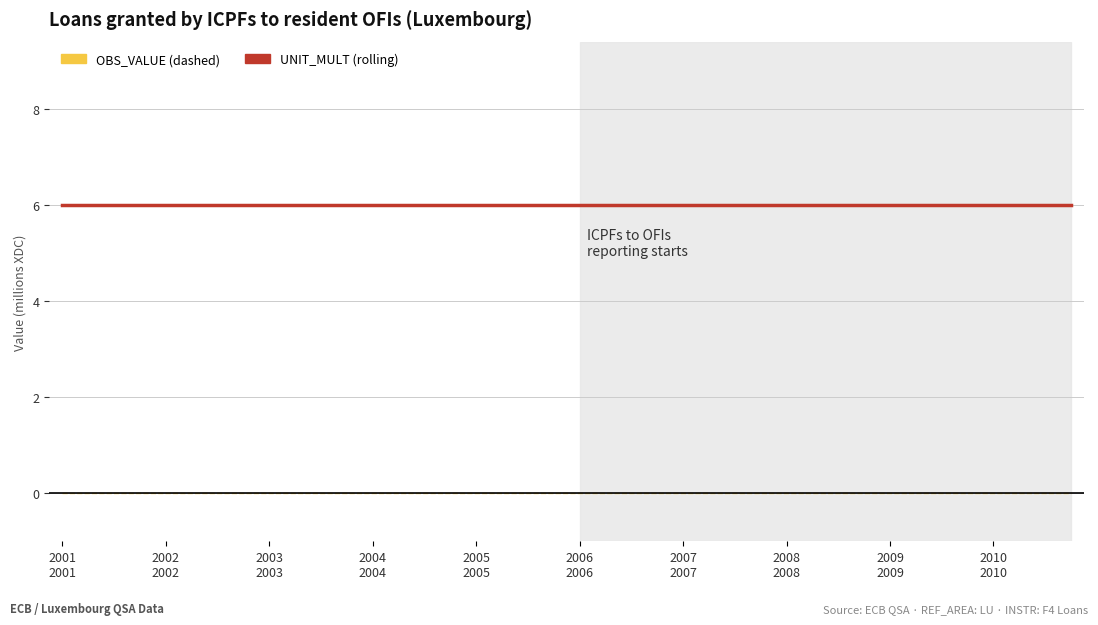

What is the greatest value displayed?

6